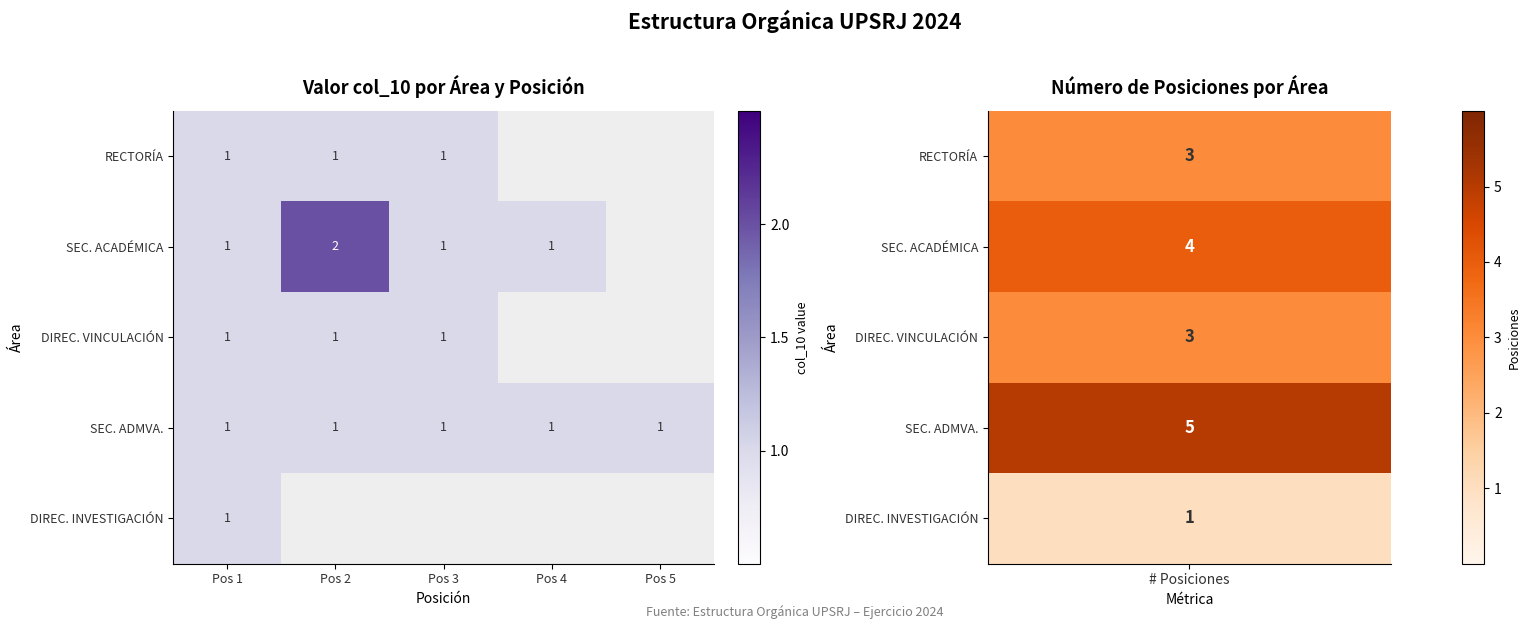

Between Pos 4 and Pos 5, which is larger?

Pos 5